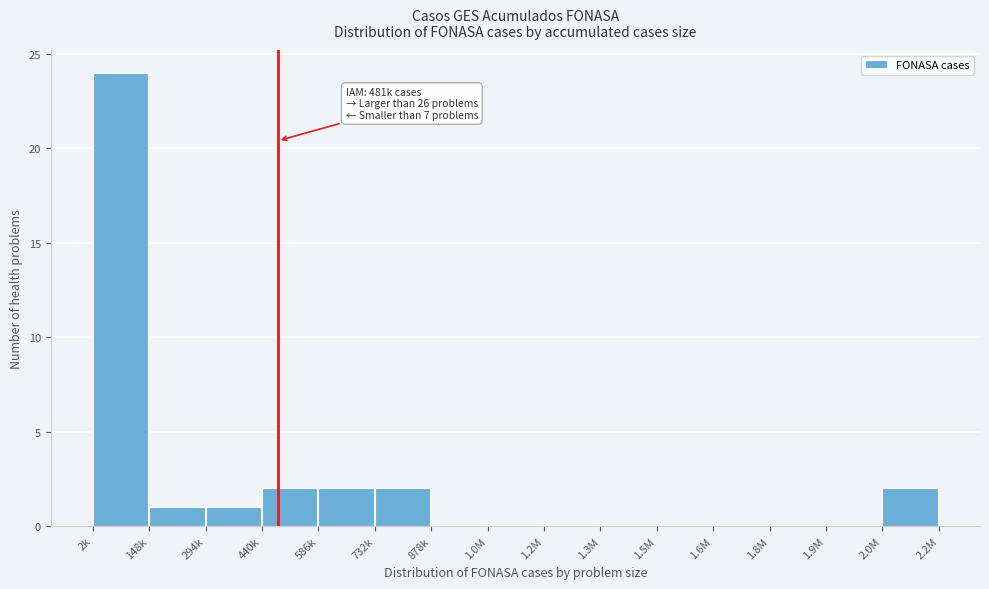

Reading right to left, transcribe all the data shown in this chart.

2.0M=2	1.9M=0	1.8M=0	1.6M=0	1.5M=0	1.3M=0	1.2M=0	1.0M=0	878k=0	732k=2	586k=2	440k=2	294k=1	148k=1	2k=24